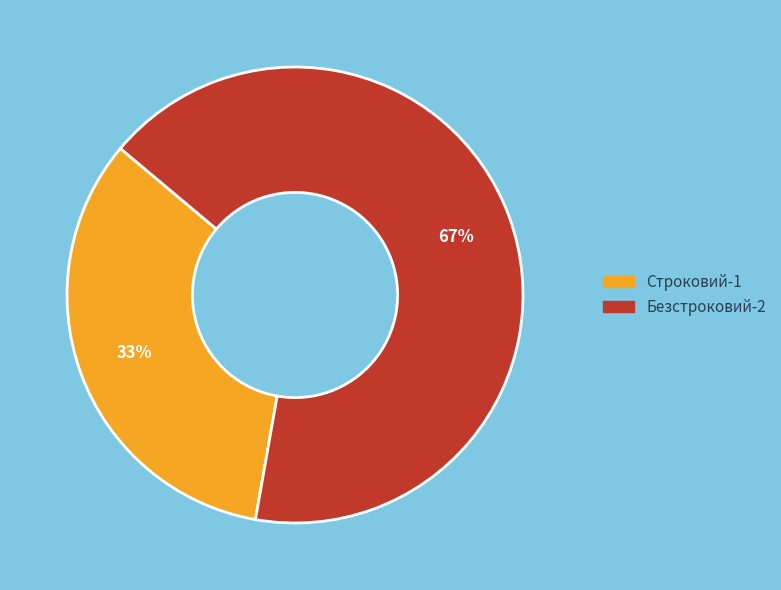

What is the smallest slice in the pie chart?

Строковий